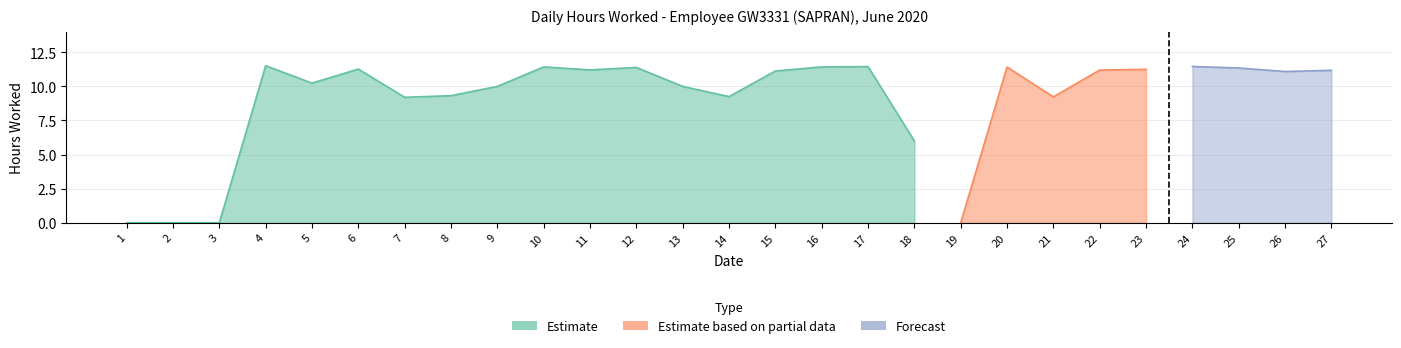

Which category has the lowest value across all series?

1